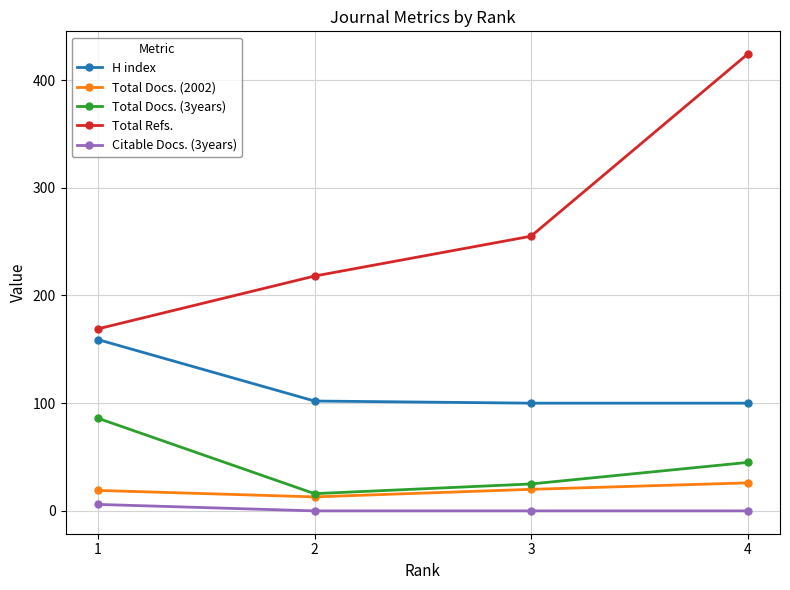

In Total Docs. (2002), how many points are lower than both neighbors (excluding endpoints)?

1